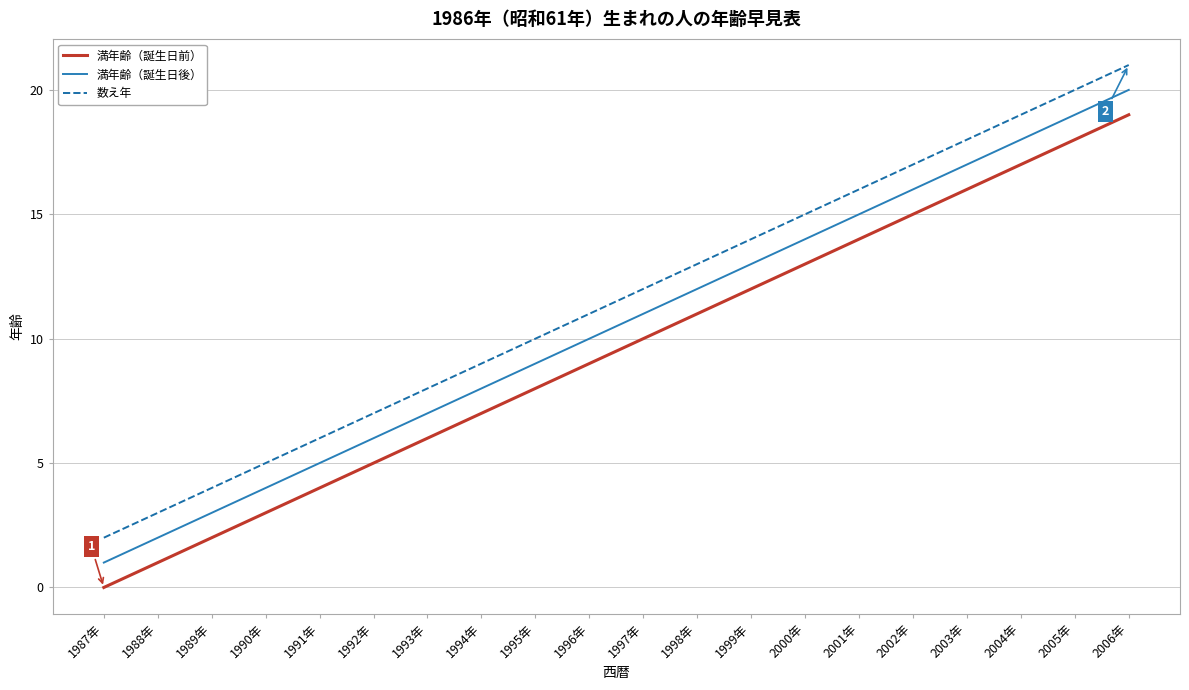

List the series in order of their overall mean, highest first.

数え年, 満年齢（誕生日後）, 満年齢（誕生日前）